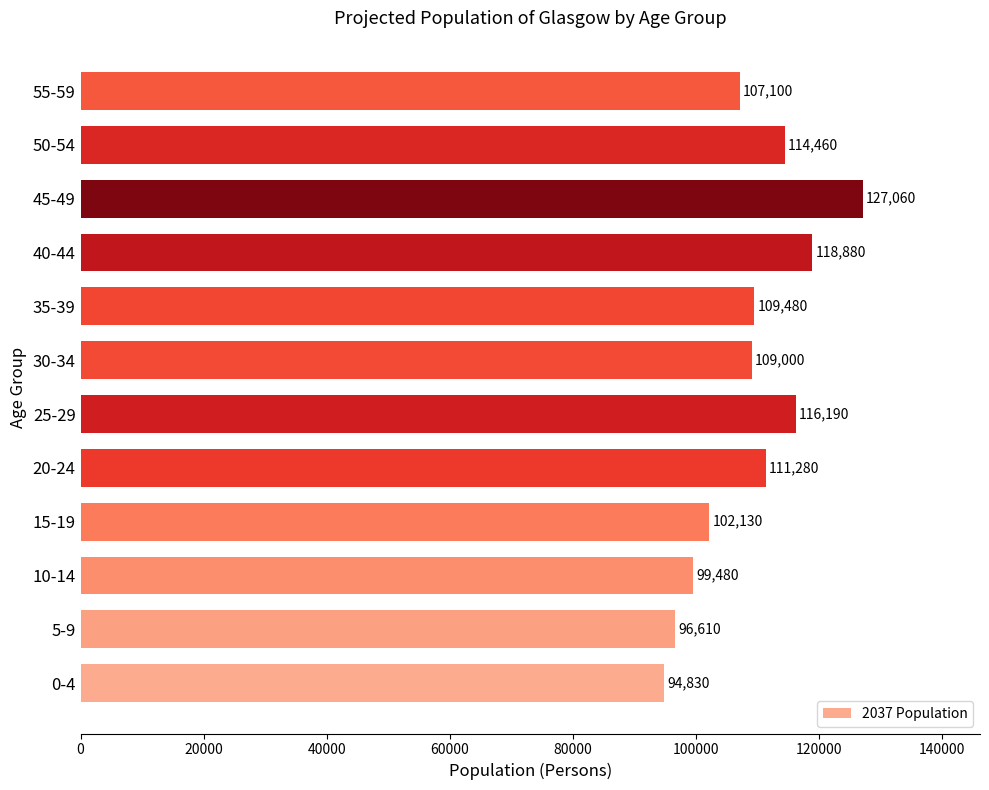

Rank the categories by value from lowest to highest.

0-4, 5-9, 10-14, 15-19, 55-59, 30-34, 35-39, 20-24, 50-54, 25-29, 40-44, 45-49